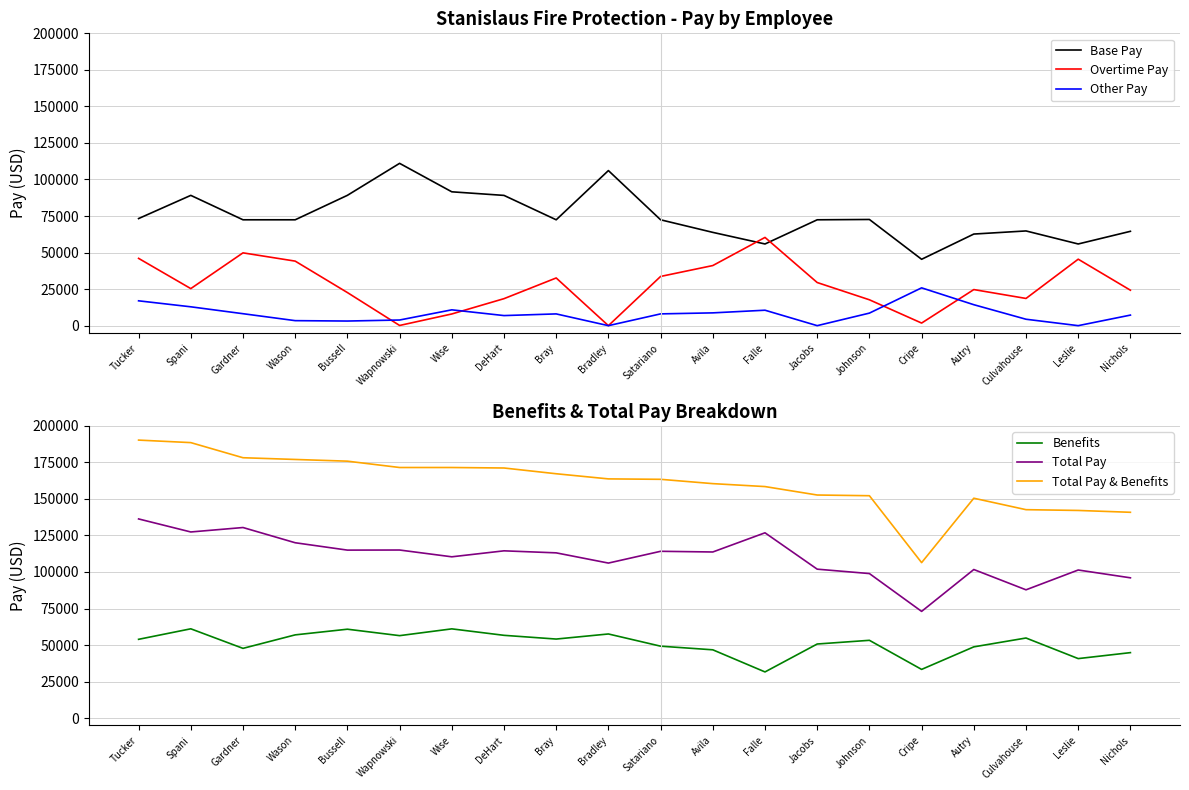

Is the value of Total Pay & Benefits at DeHart greater than the value of Base Pay at Autry?

Yes